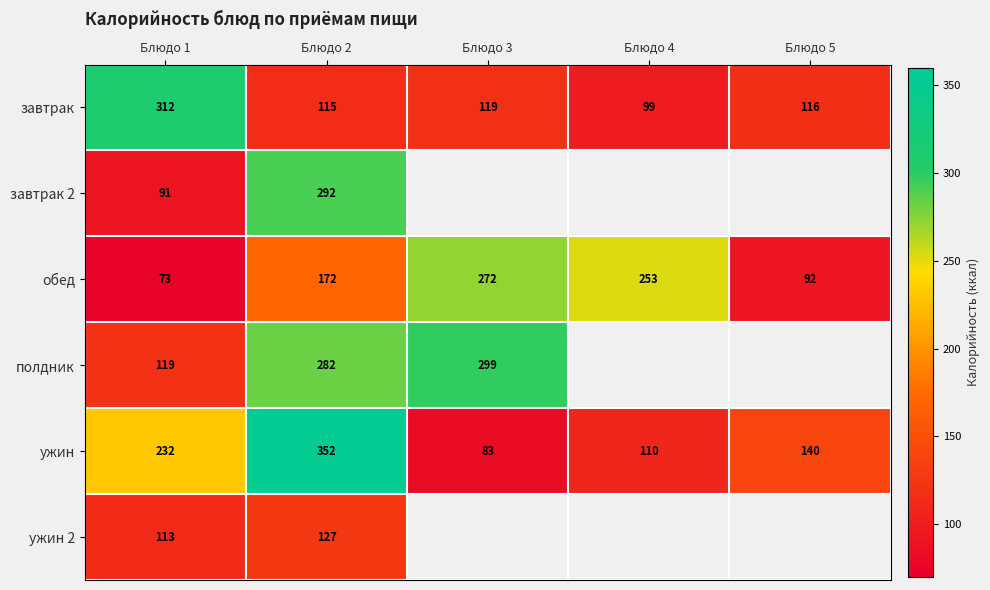

Between Блюдо 1 and Блюдо 2, which is larger?

Блюдо 1